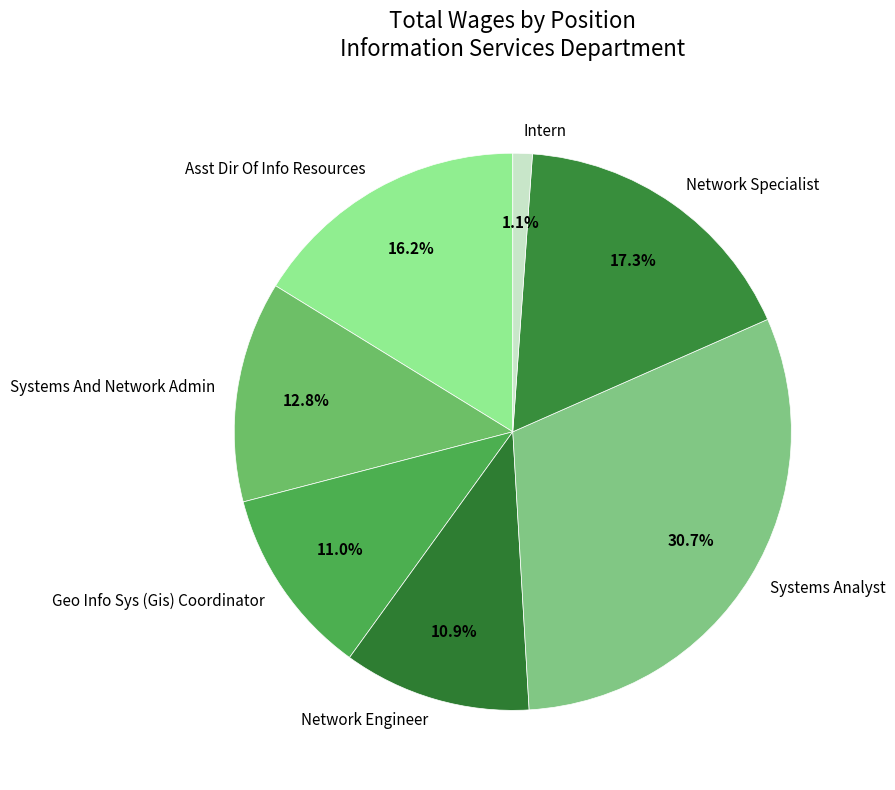

How many slices are in this pie chart?

7